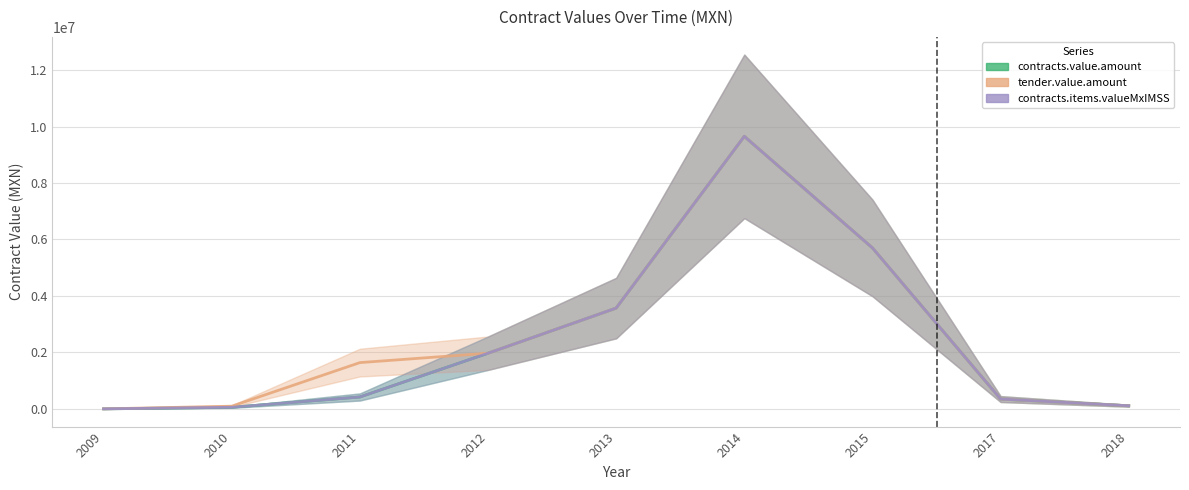

The tender.value.amount series shows 111012.0 at 2018. True or false?

True